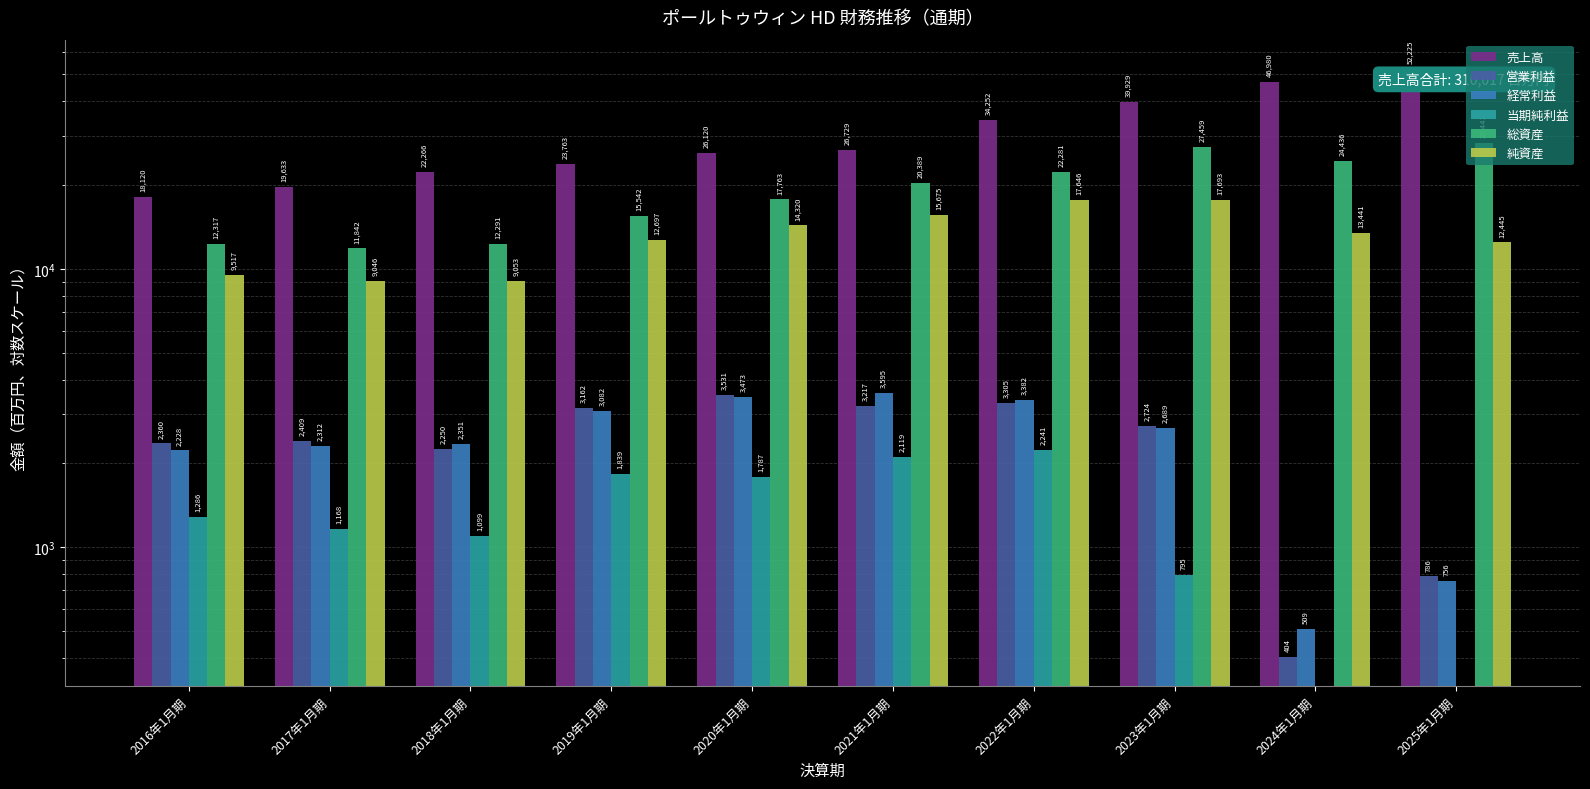

Rank the categories by 営業利益 value from lowest to highest.

2024年1月期, 2025年1月期, 2018年1月期, 2016年1月期, 2017年1月期, 2023年1月期, 2019年1月期, 2021年1月期, 2022年1月期, 2020年1月期